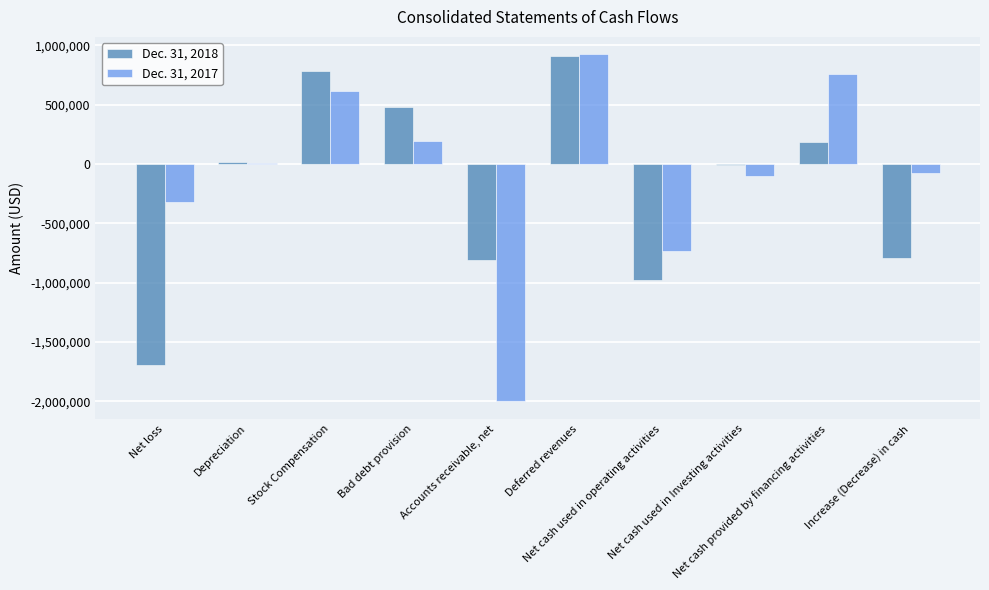

What are all the series names shown in the legend?

Dec. 31, 2018, Dec. 31, 2017